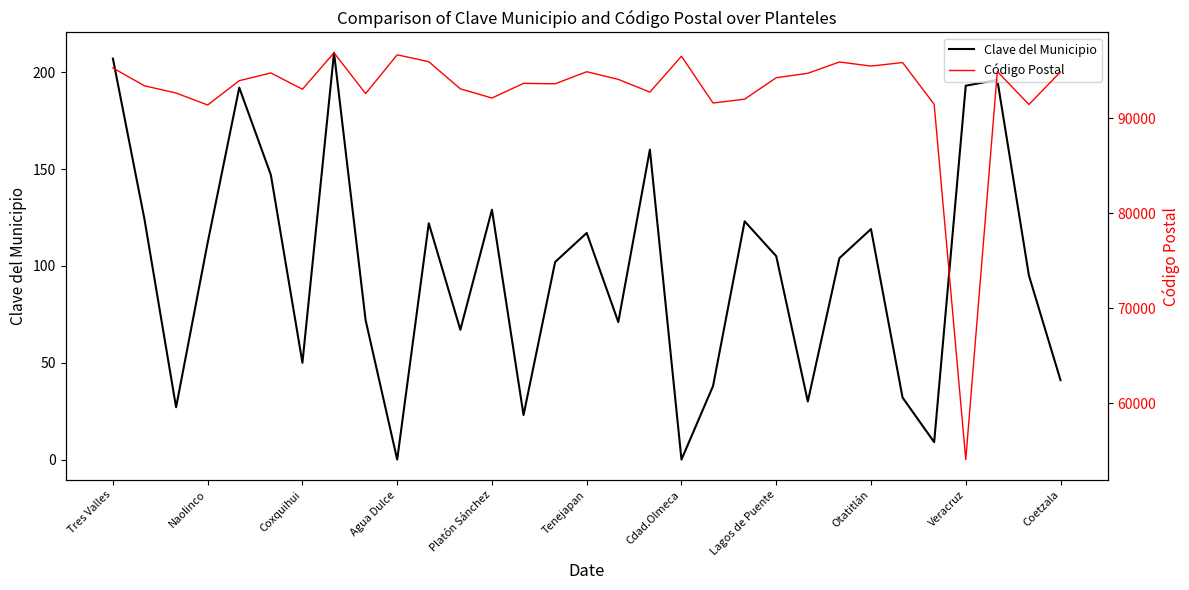

In Clave del Municipio, how many points are higher than both neighbors (excluding endpoints)?

9